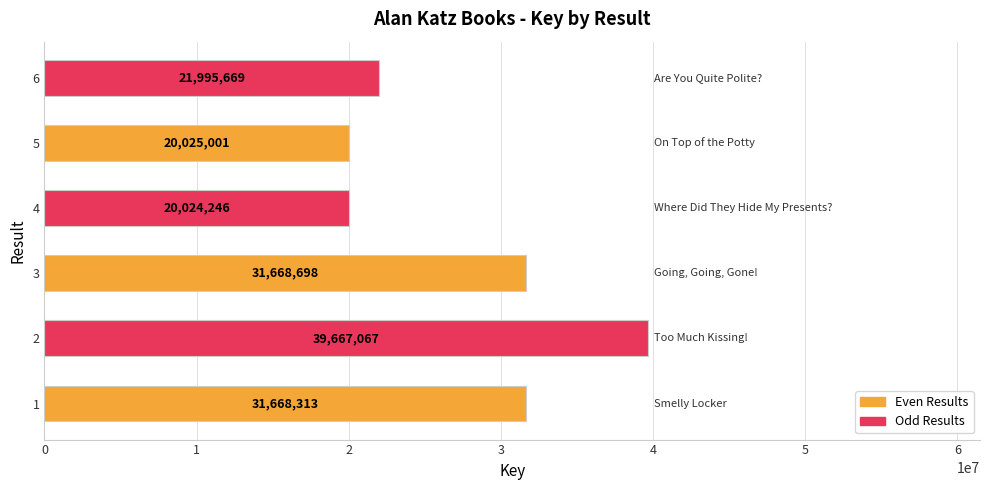

Are the bars horizontal?

Yes